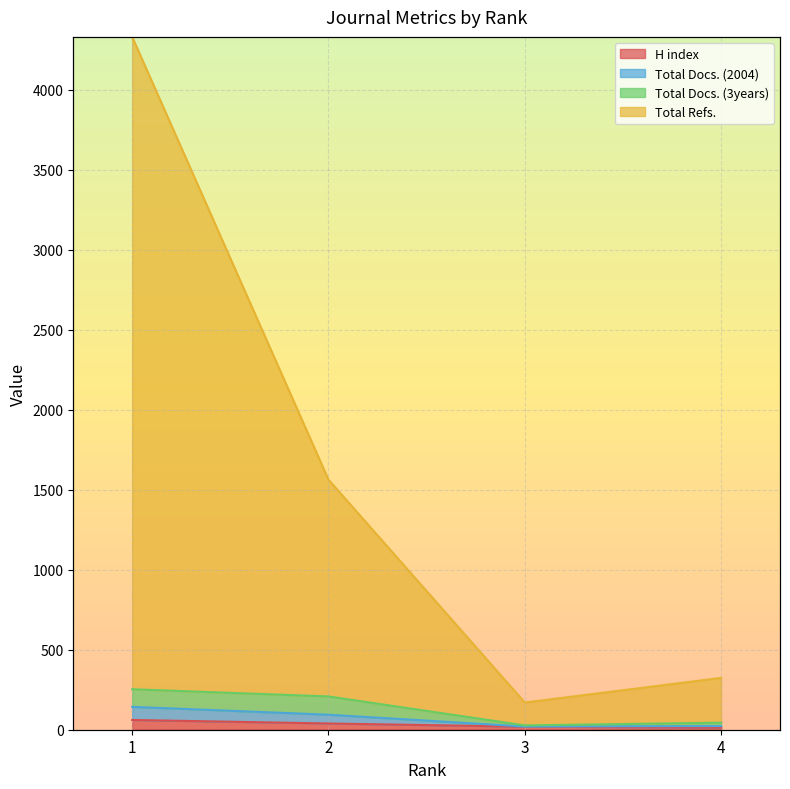

Reading left to right, transcribe all the data shown in this chart.

H index: 61	39	19	13
Total Docs. (2004): 143	94	20	23
Total Docs. (3years): 253	208	27	44
Total Refs.: 4331	1563	170	324